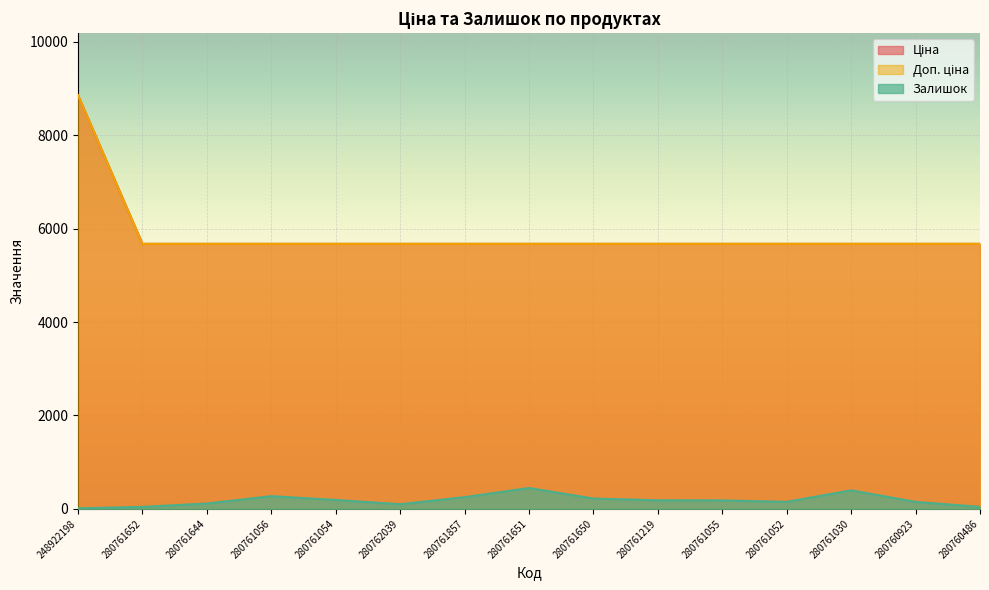

The value of Доп. ціна at 248922198 is 6097.0. True or false?

False